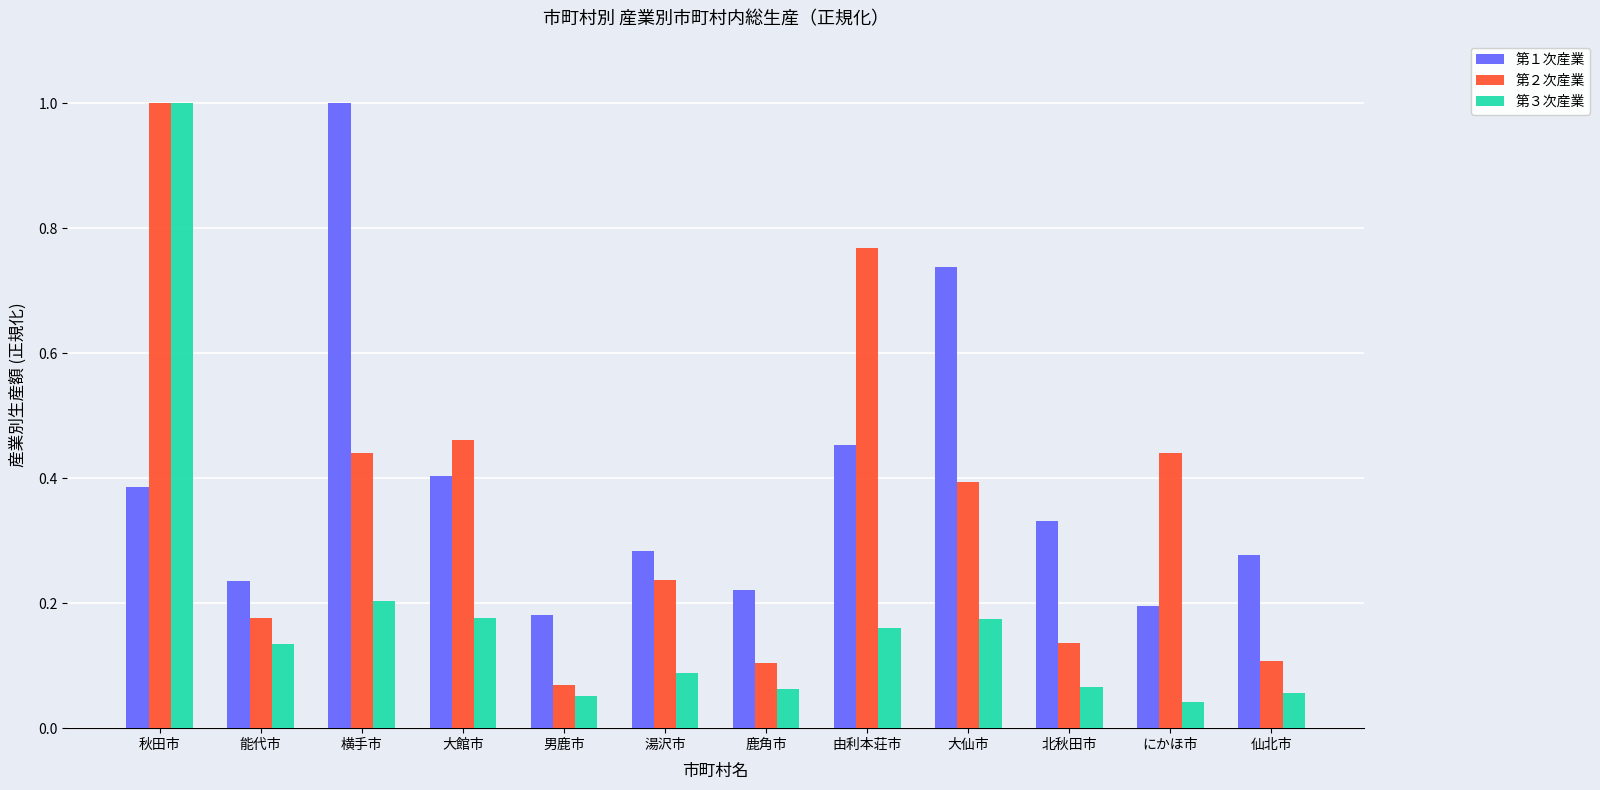

The value of 第３次産業 at 秋田市 is 1.0. True or false?

True